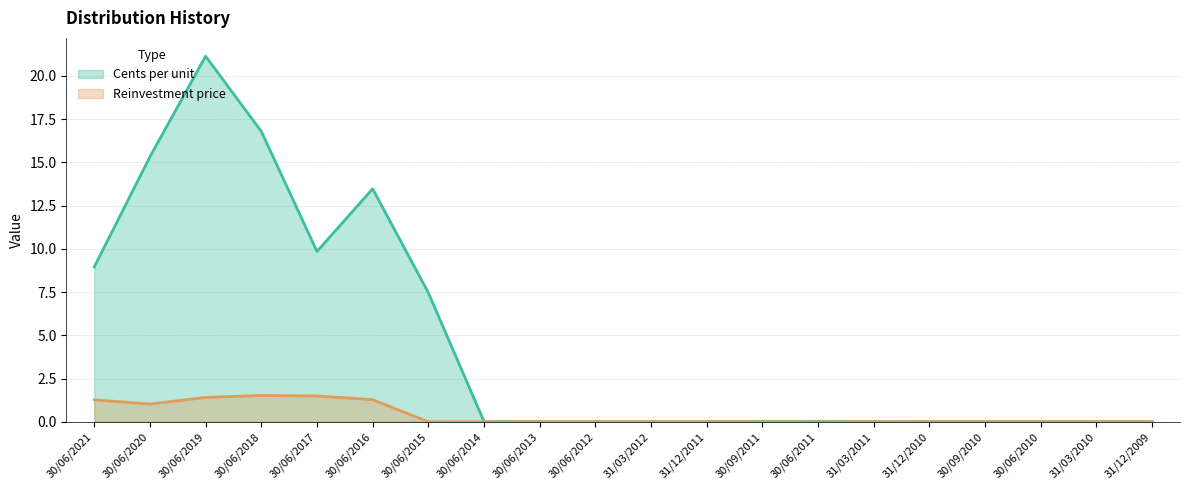

True or false: Cents per unit has a value of 5.2 at 30/06/2020.

False